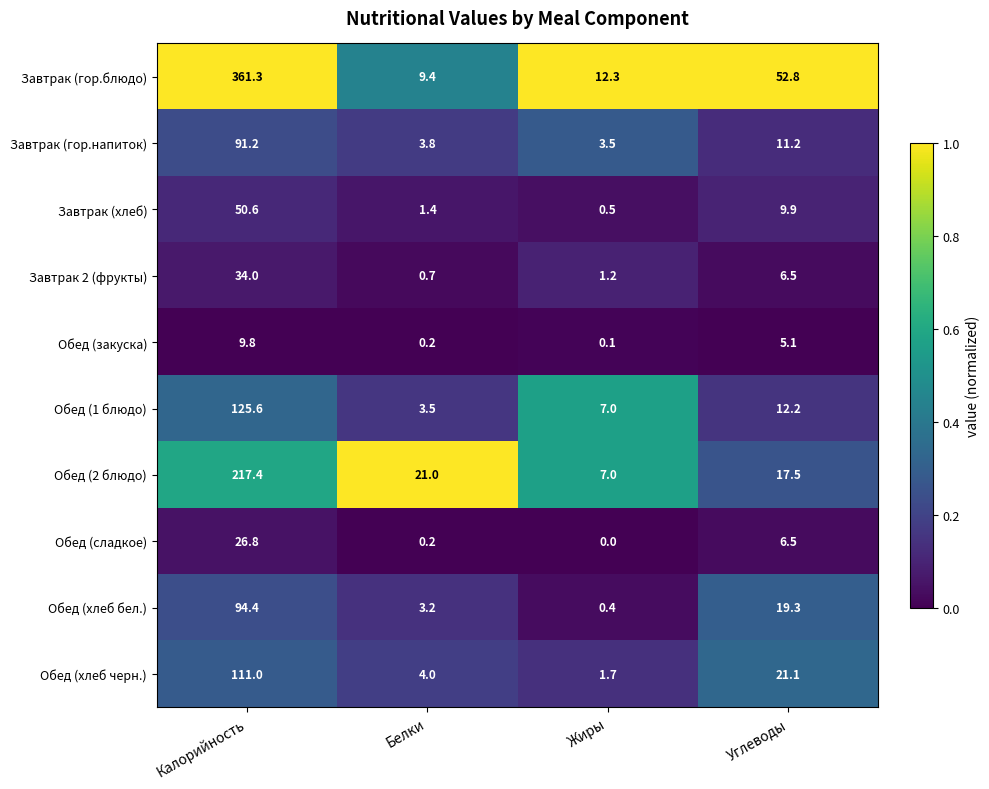

Is it true that Обед (хлеб бел.) equals 0.4 at Жиры?

True